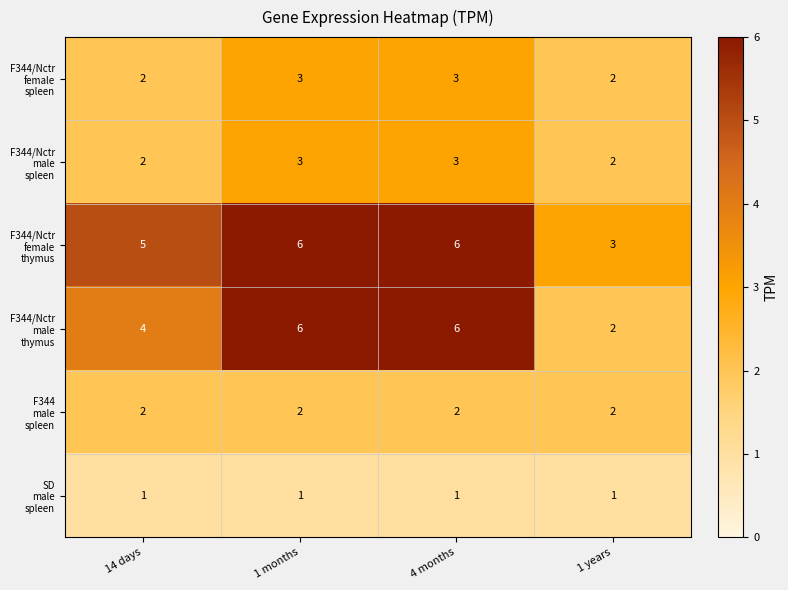

At how many categories does at least one series exceed 1?

4